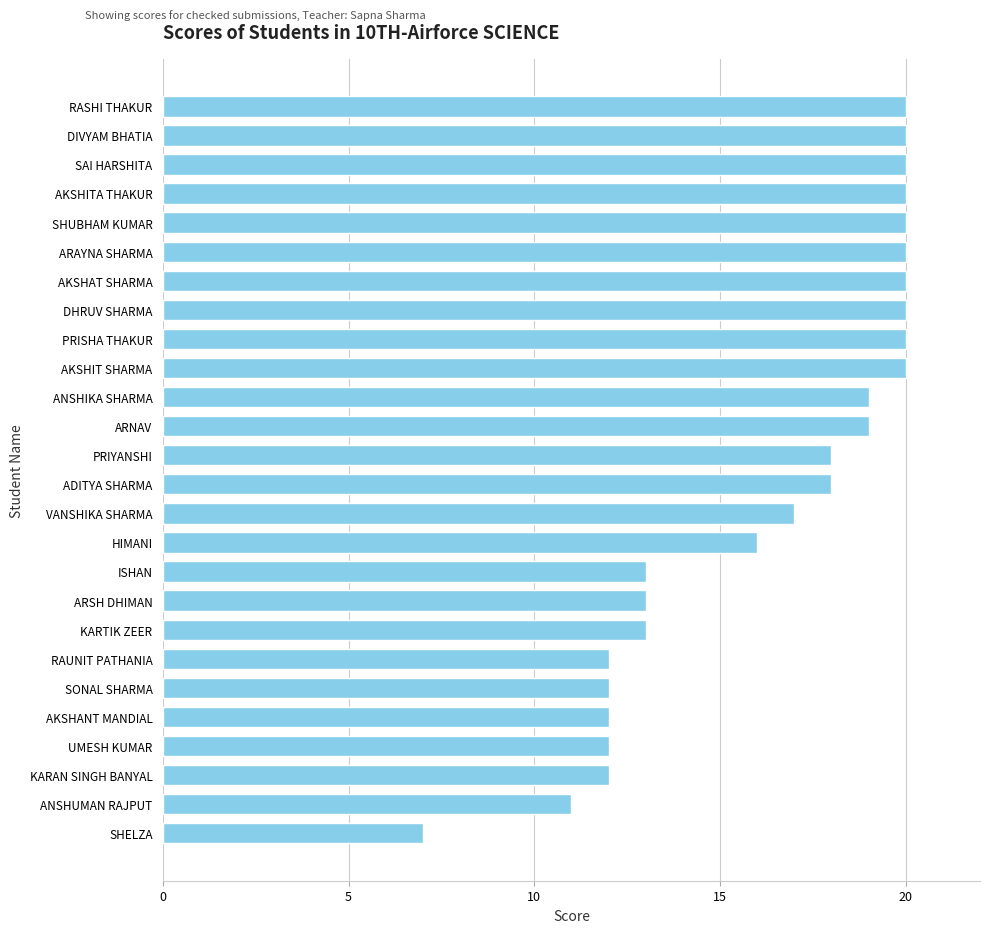

The chart shows a value of 20 at AKSHAT SHARMA. True or false?

True